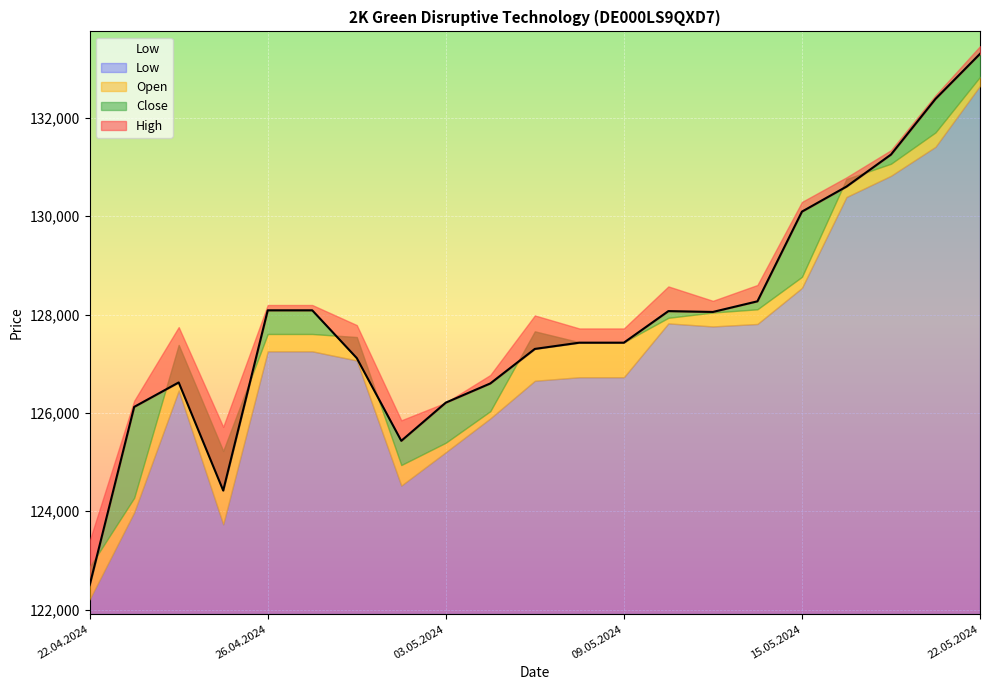

True or false: Low and High cross at least once.

False